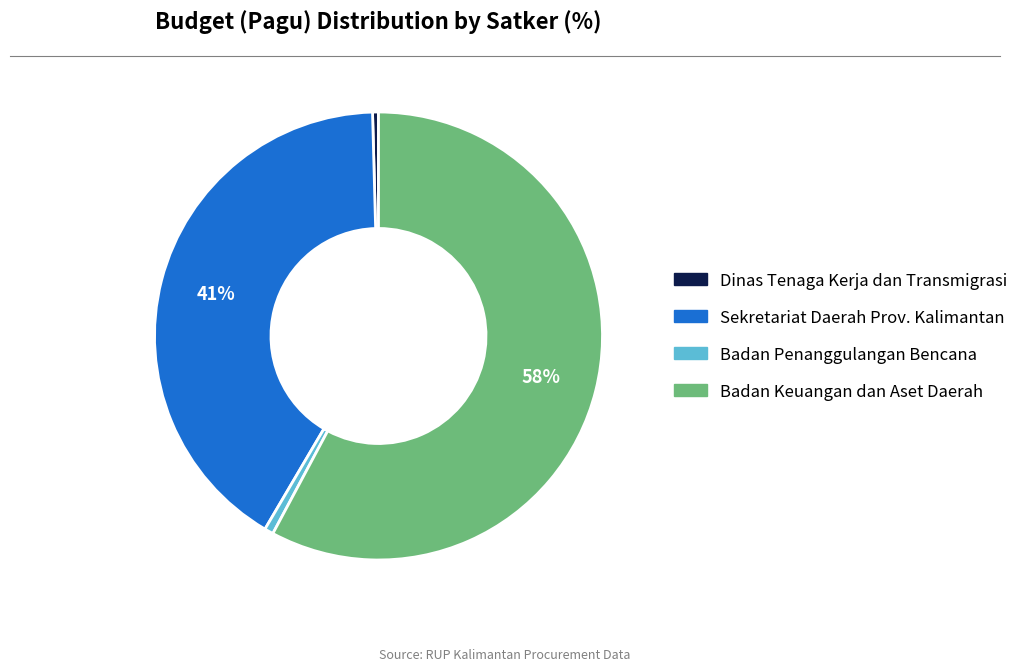

Is there a majority slice in this chart?

Yes